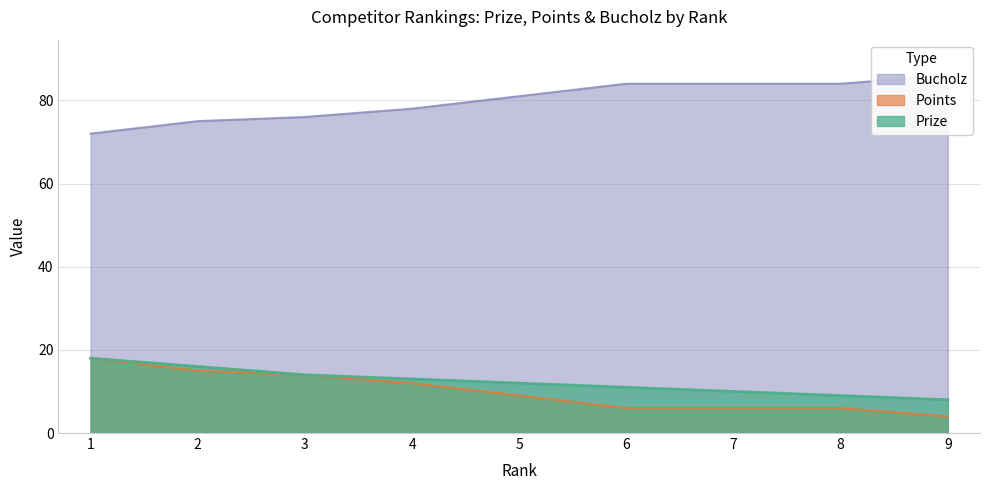

Does the chart have visible grid lines?

Yes